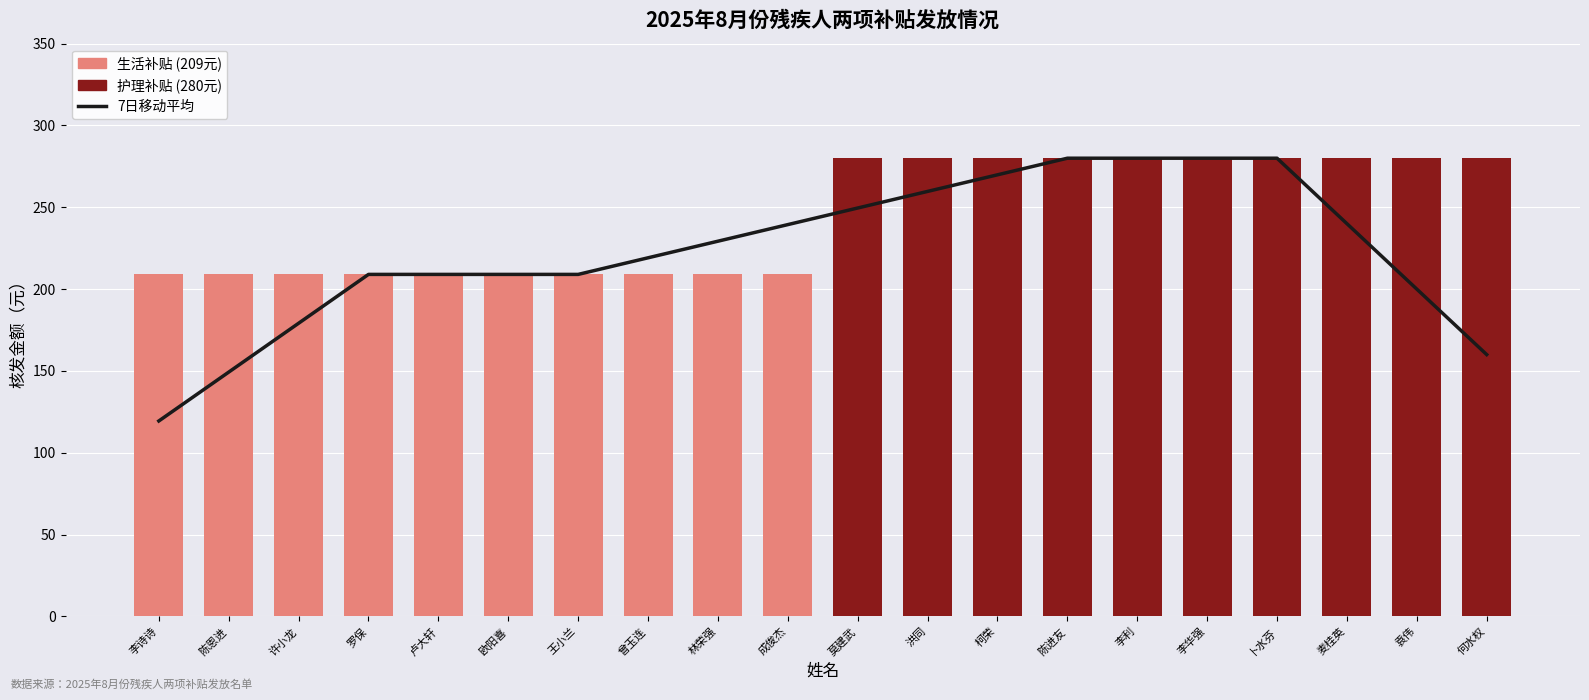

What is the minimum value shown in the chart?

119.4